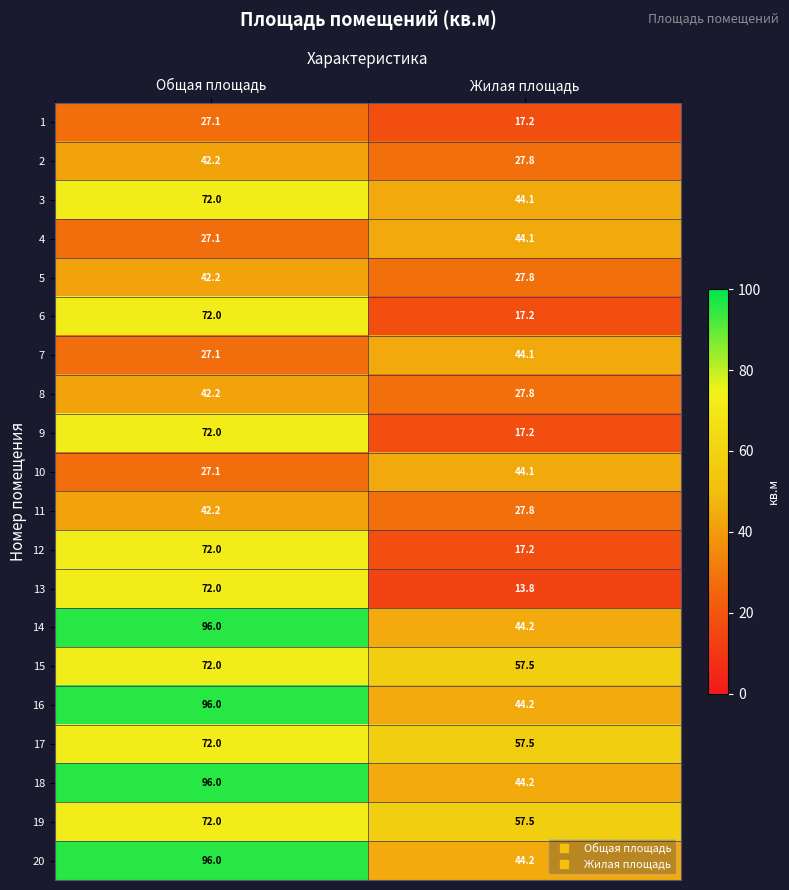

Which series changed the most between Общая площадь and Жилая площадь?

13